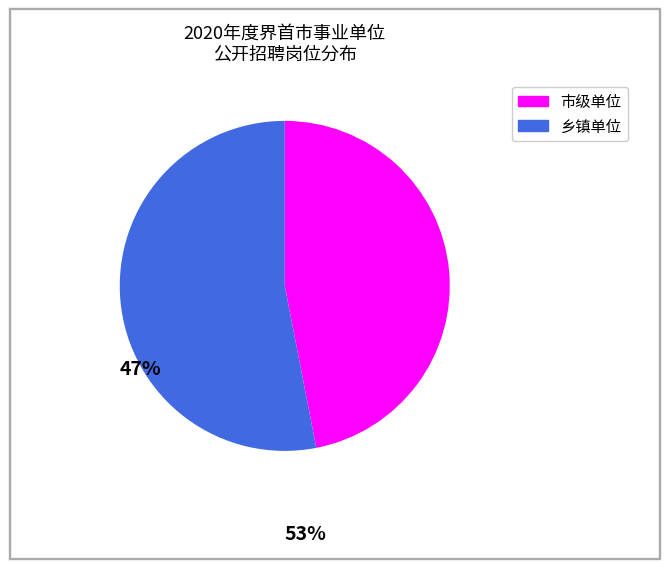

How many segments does this pie chart have?

2